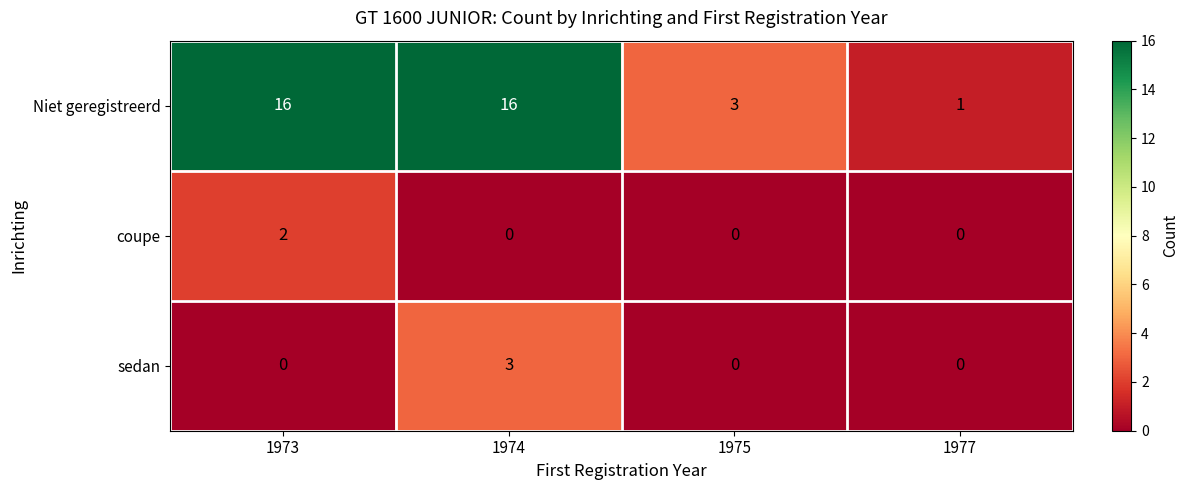

What is the difference between the highest and lowest values at 1975?

3